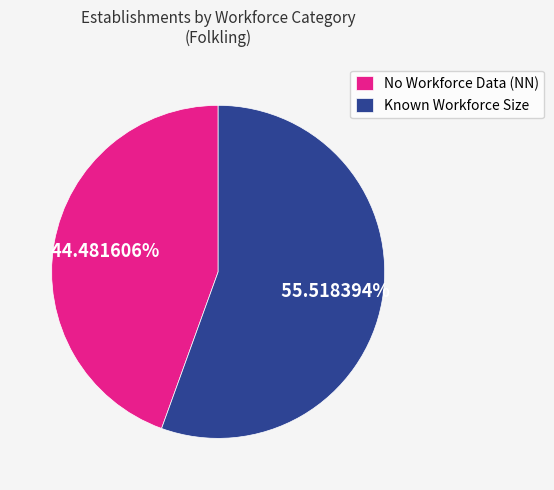

How many slices are in this pie chart?

2